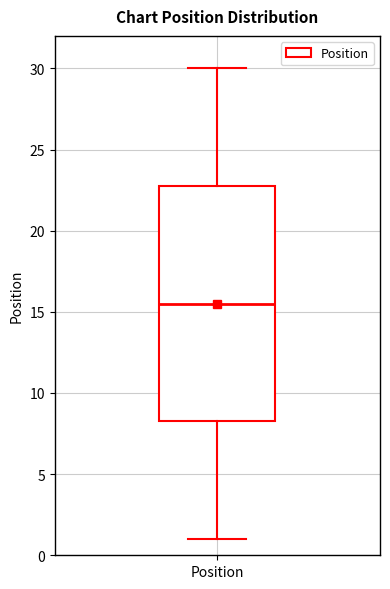

Transcribe this box plot: give where the median line is, the range the box spans, and where the two whiskers end, as read against the y-axis. The values are not printed on the chart, so give them approximately, as read against the axis.

median 15.5, box 8.5 to 23.0, whiskers 1.0 to 30.0